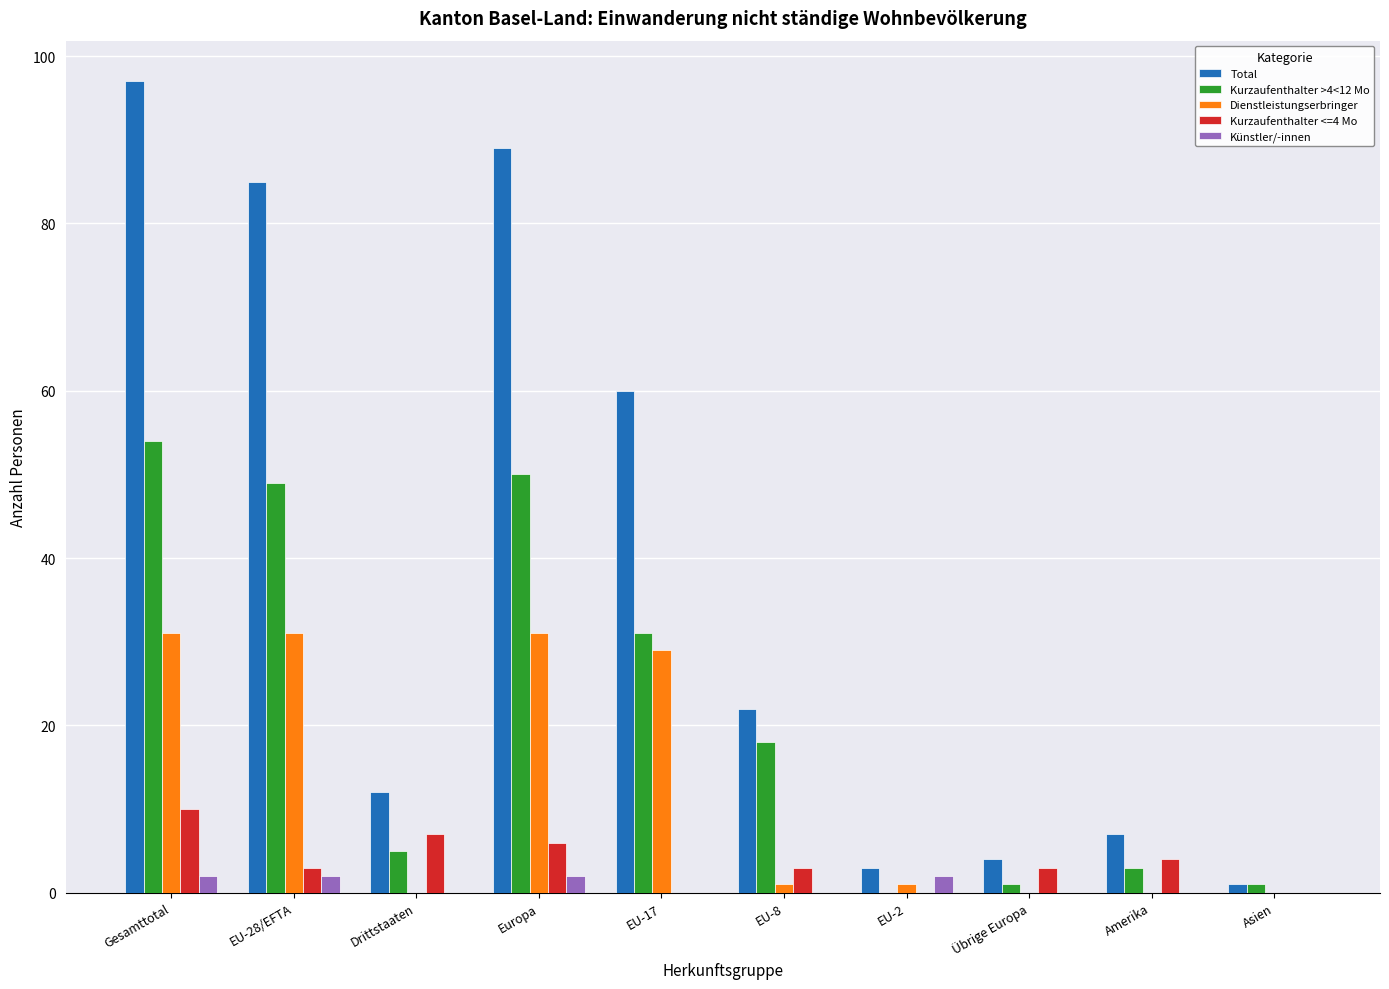

Which series has the largest range (max minus min)?

Total